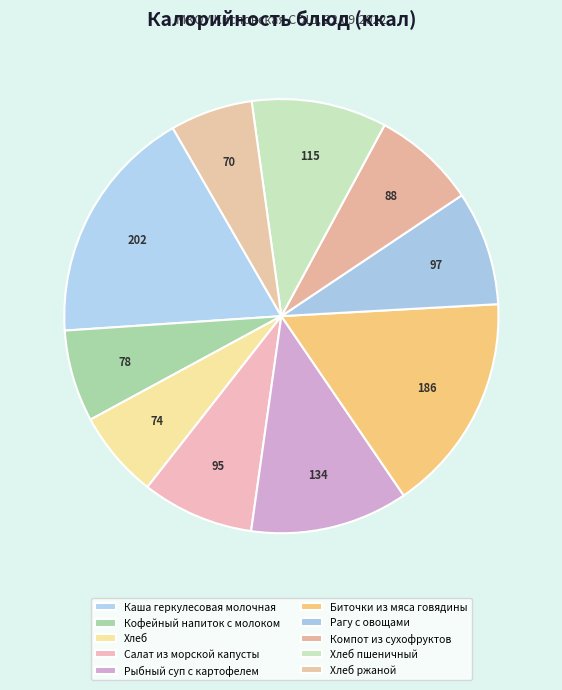

True or false: Рагу с овощами accounts for 9% of the total.

True